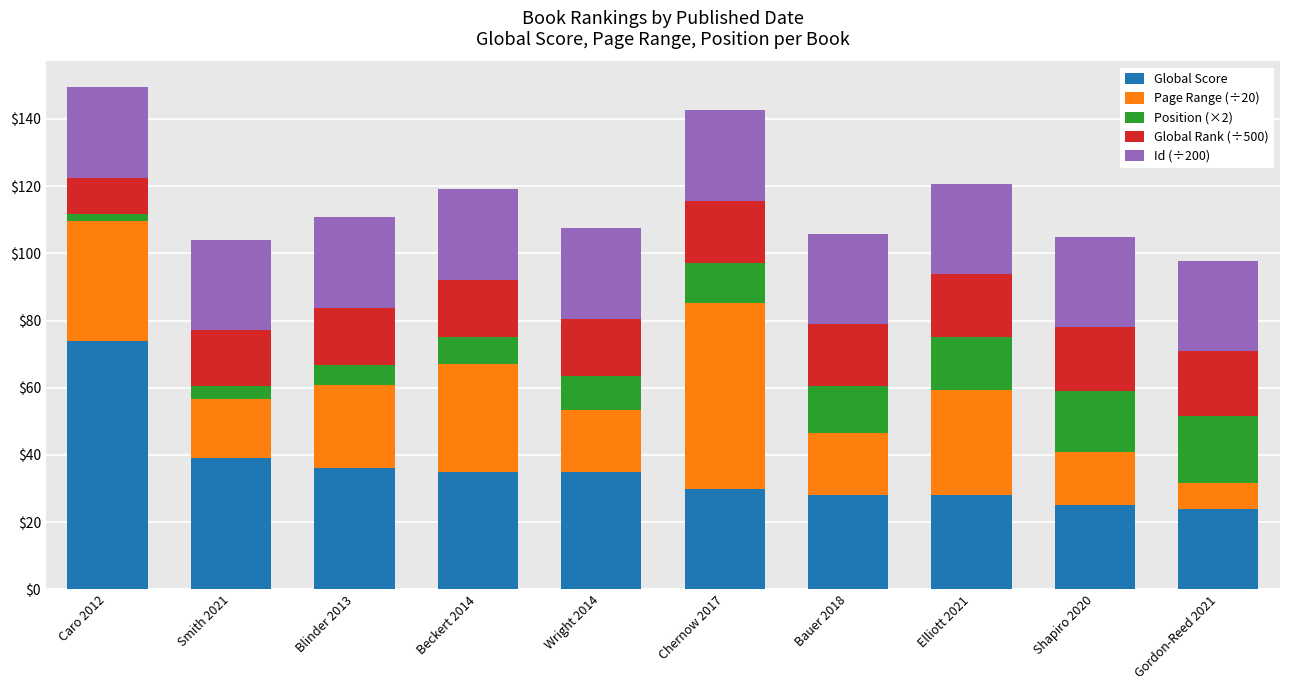

Does the chart contain any negative values?

No